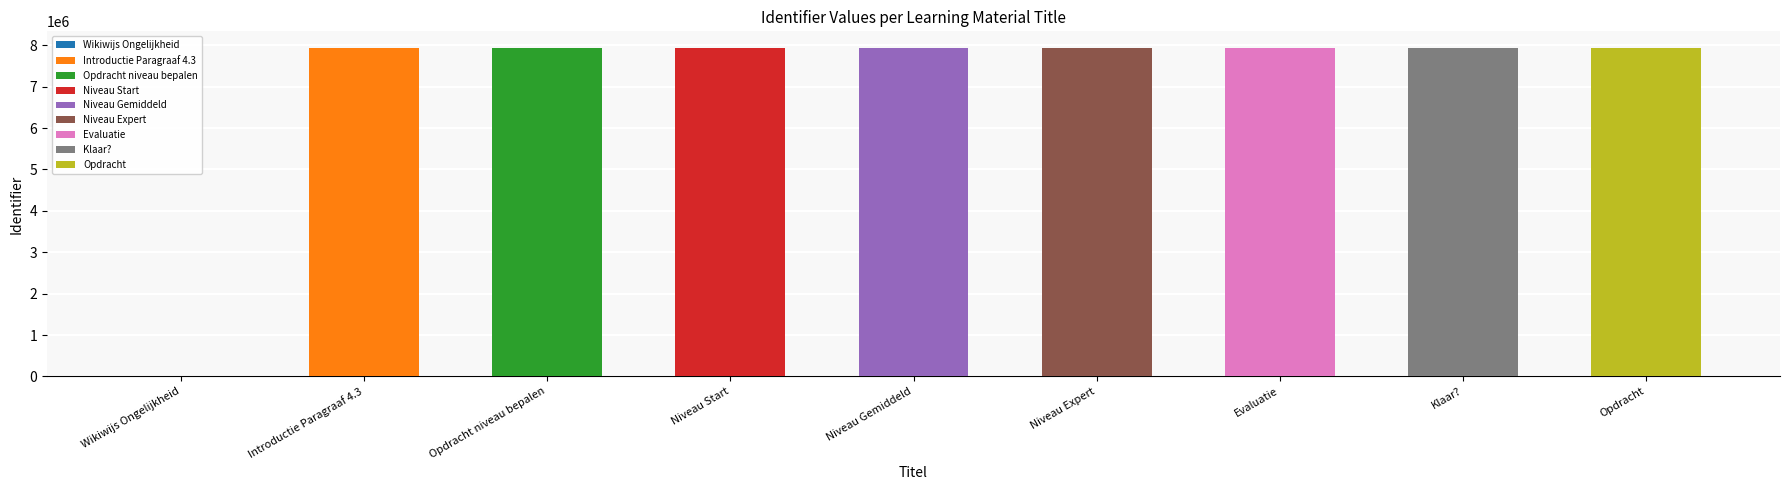

Where is the data nearest to the value 3969963?

Introductie Paragraaf 4.3